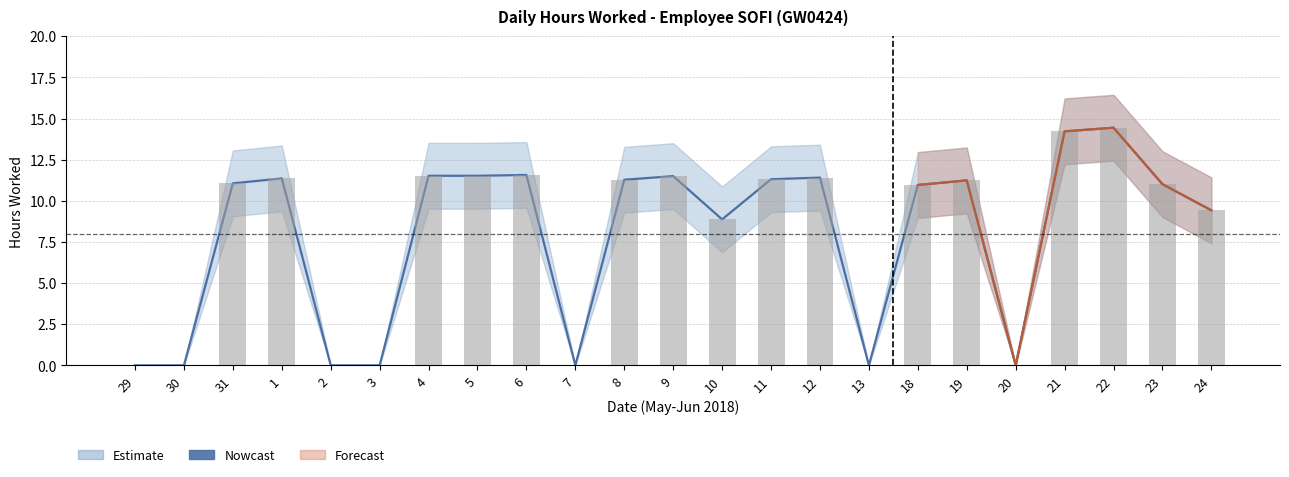

At which label does Daily Hours first exceed 11?

31